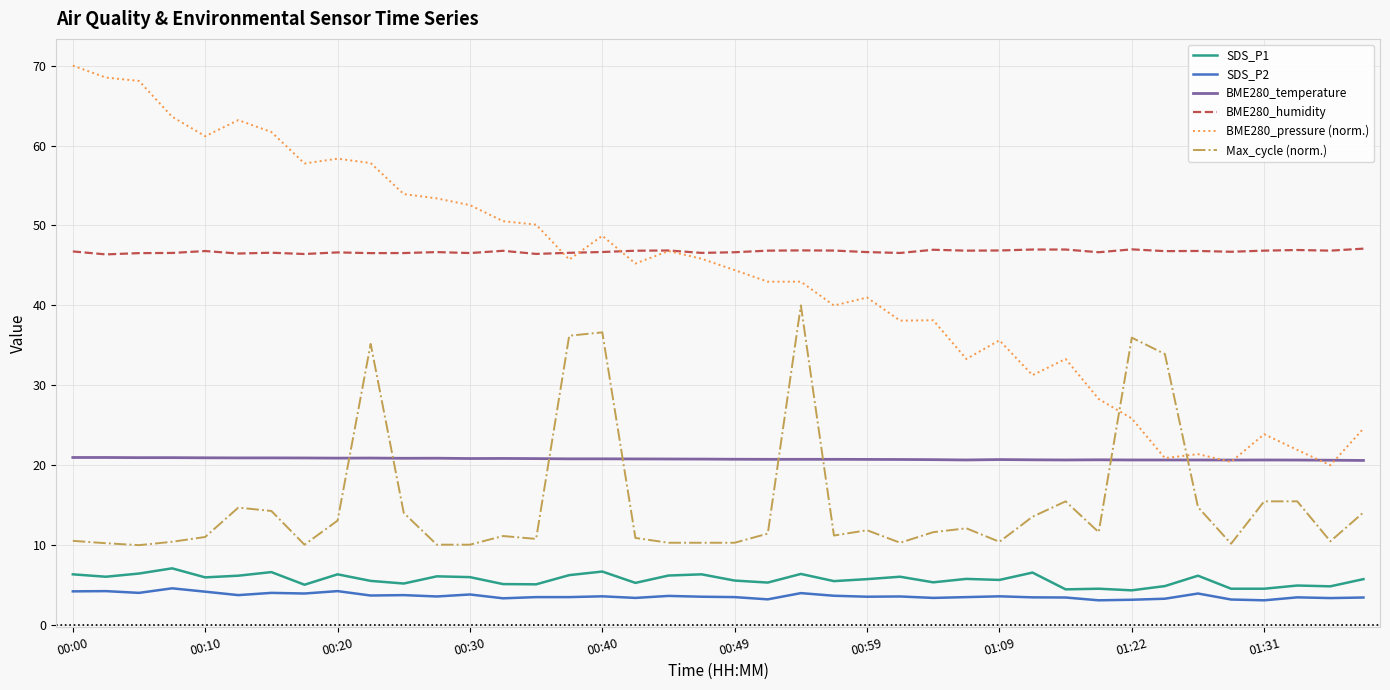

Which series has the largest total across all categories?

BME280_humidity